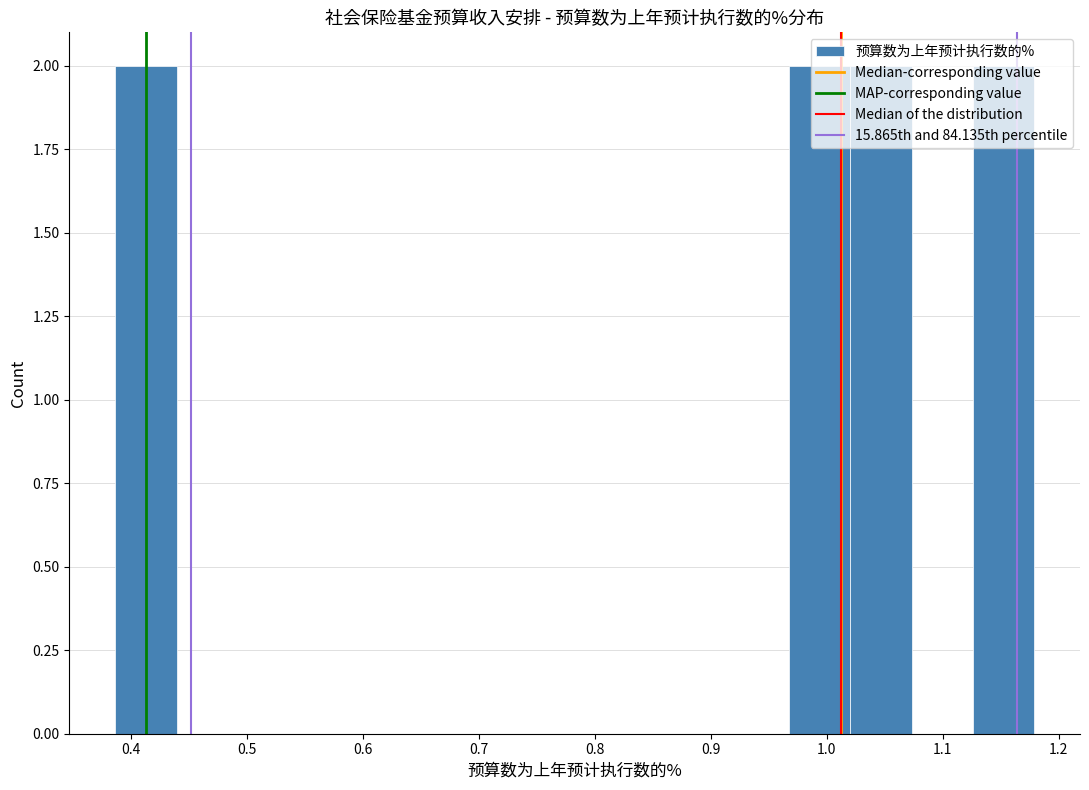

Reading left to right, transcribe this chart: for each bar, give the range it covers on the x-axis and its height. Neither the bar edges nor the heights are printed on the chart, so give them approximately, as read against the axes.

0.39 to 0.44: 2
0.44 to 0.49: 0
0.49 to 0.55: 0
0.55 to 0.60: 0
0.60 to 0.65: 0
0.65 to 0.70: 0
0.70 to 0.76: 0
0.76 to 0.81: 0
0.81 to 0.86: 0
0.86 to 0.91: 0
0.91 to 0.97: 0
0.97 to 1.02: 2
1.02 to 1.07: 2
1.07 to 1.13: 0
1.13 to 1.18: 2